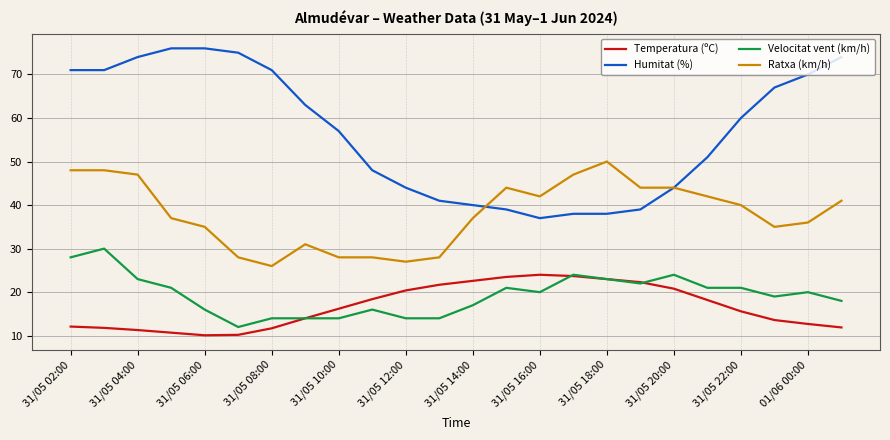

Which series has the widest spread of values?

Humitat (%)